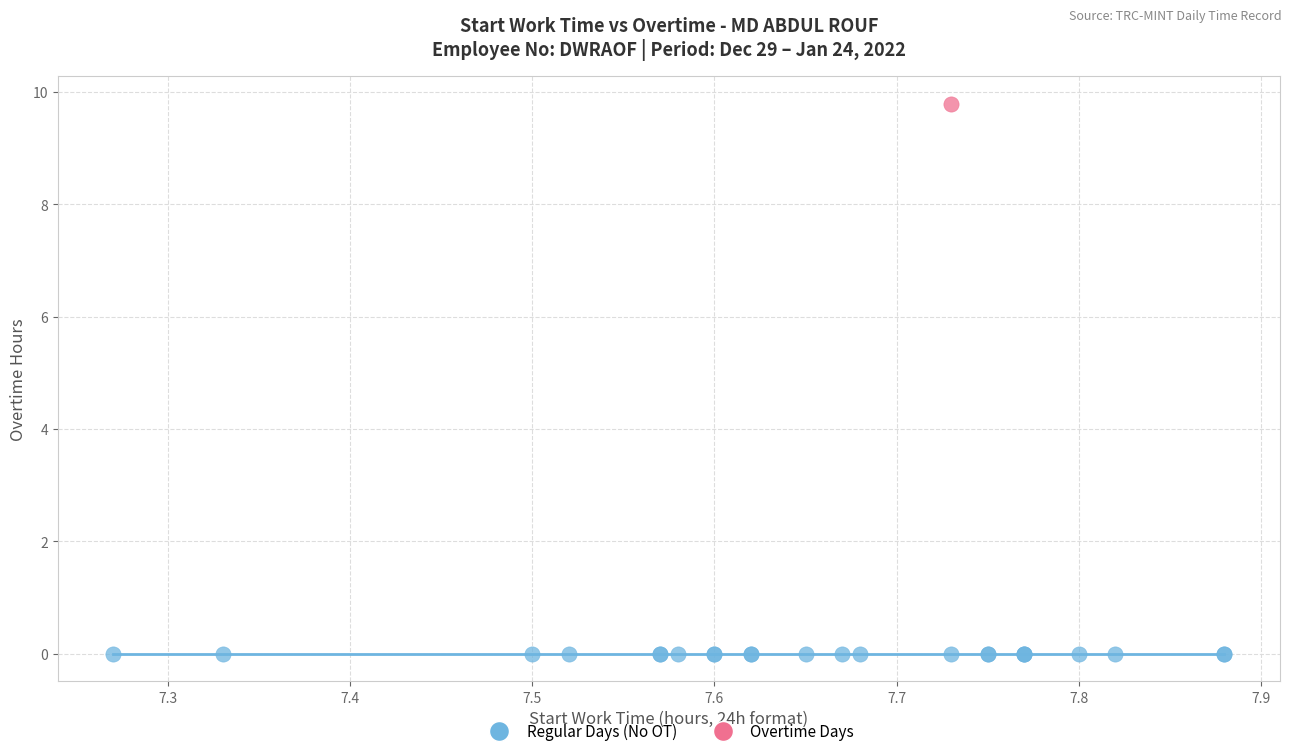

Which series contains the highest Y value?

Overtime Days